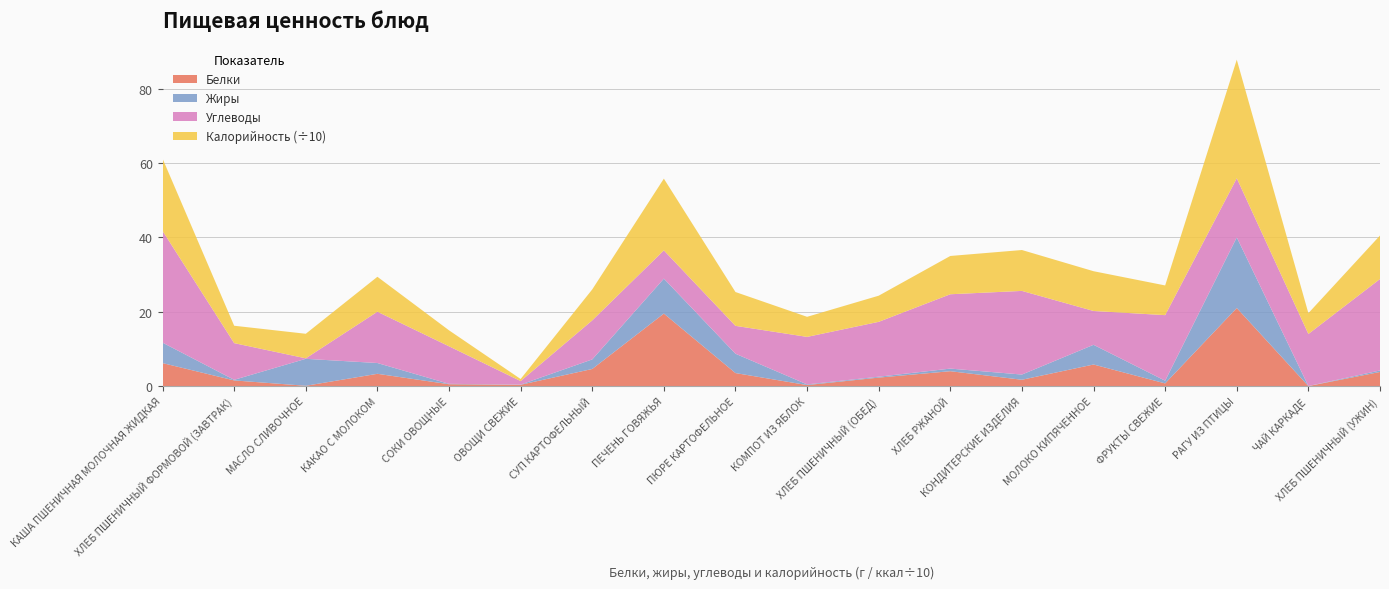

Reading left to right, what are all the values shown in this chart?

Белки: 6.2	1.5	0.1	3.3	0.5	0.3	4.6	19.5	3.5	0.3	2.3	4.0	1.7	5.8	0.7	21.0	0.0	3.8
Жиры: 5.5	0.2	7.2	2.9	0.1	0.1	2.6	9.4	5.2	0.2	0.2	0.7	1.4	5.3	0.7	19.0	0.0	0.4
Углеводы: 30.1	9.9	0.1	13.8	10.1	0.9	10.5	7.6	7.5	12.8	14.8	20.0	22.5	9.1	17.6	15.9	14.0	24.6
Калорийность (÷10): 19.4	4.7	6.6	9.4	4.3	0.6	8.3	19.3	9.1	5.4	7.0	10.3	11.0	10.7	8.0	31.9	5.6	11.7